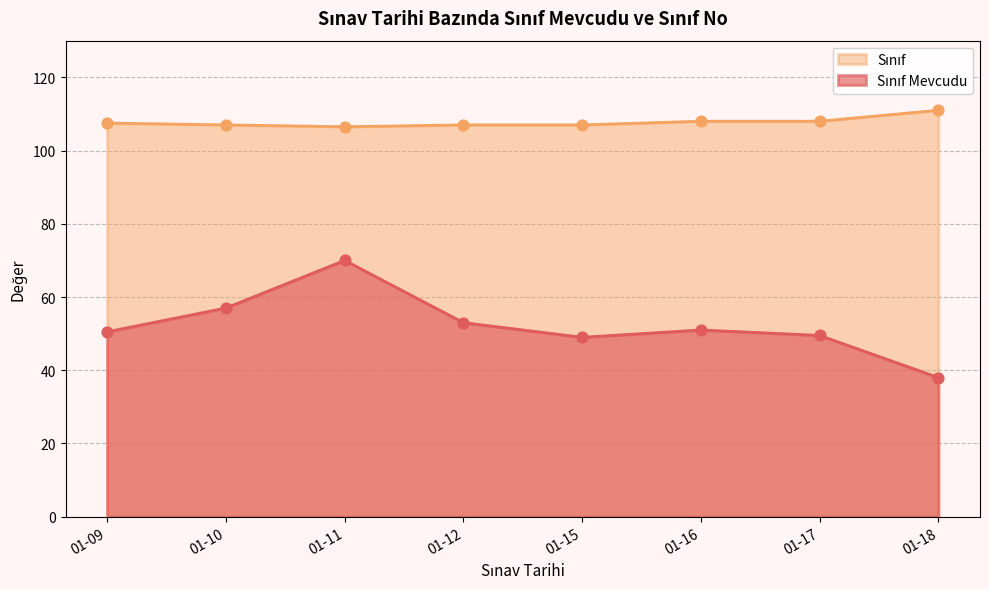

Which series contains the highest Y value?

Sınıf